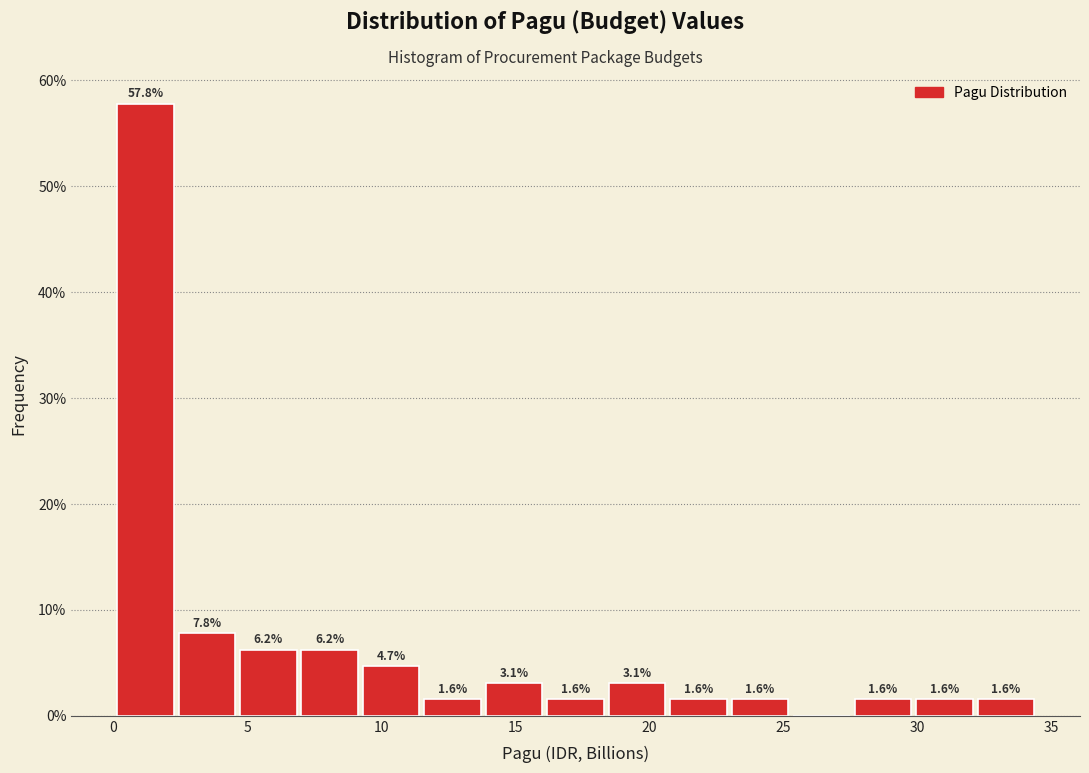

Which range on the x-axis has the tallest bar?

0.0 to 2.5